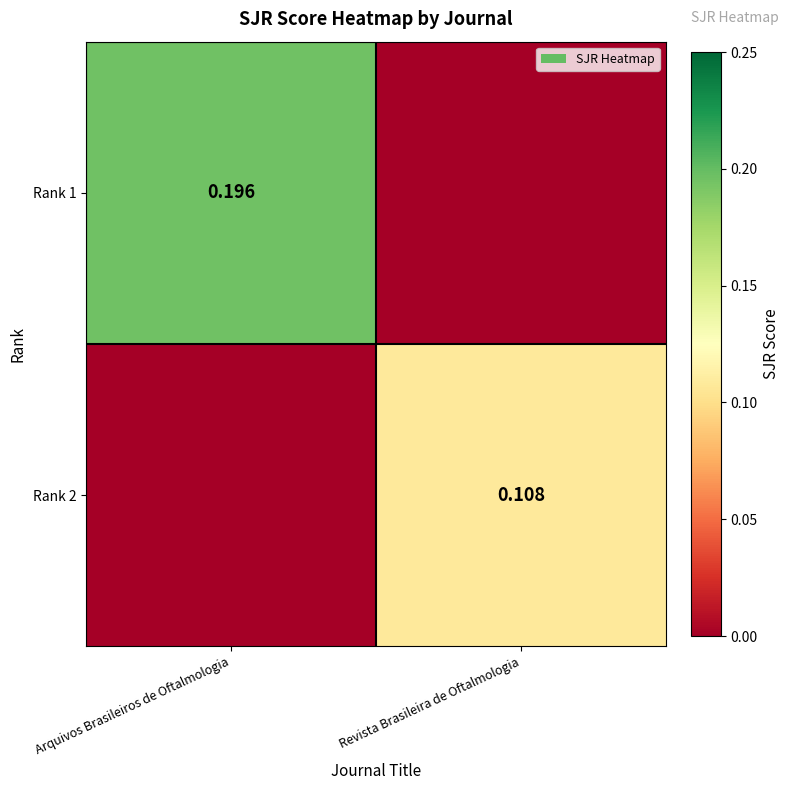

What is the spread (max minus min) of values at Revista Brasileira de Oftalmologia?

0.1